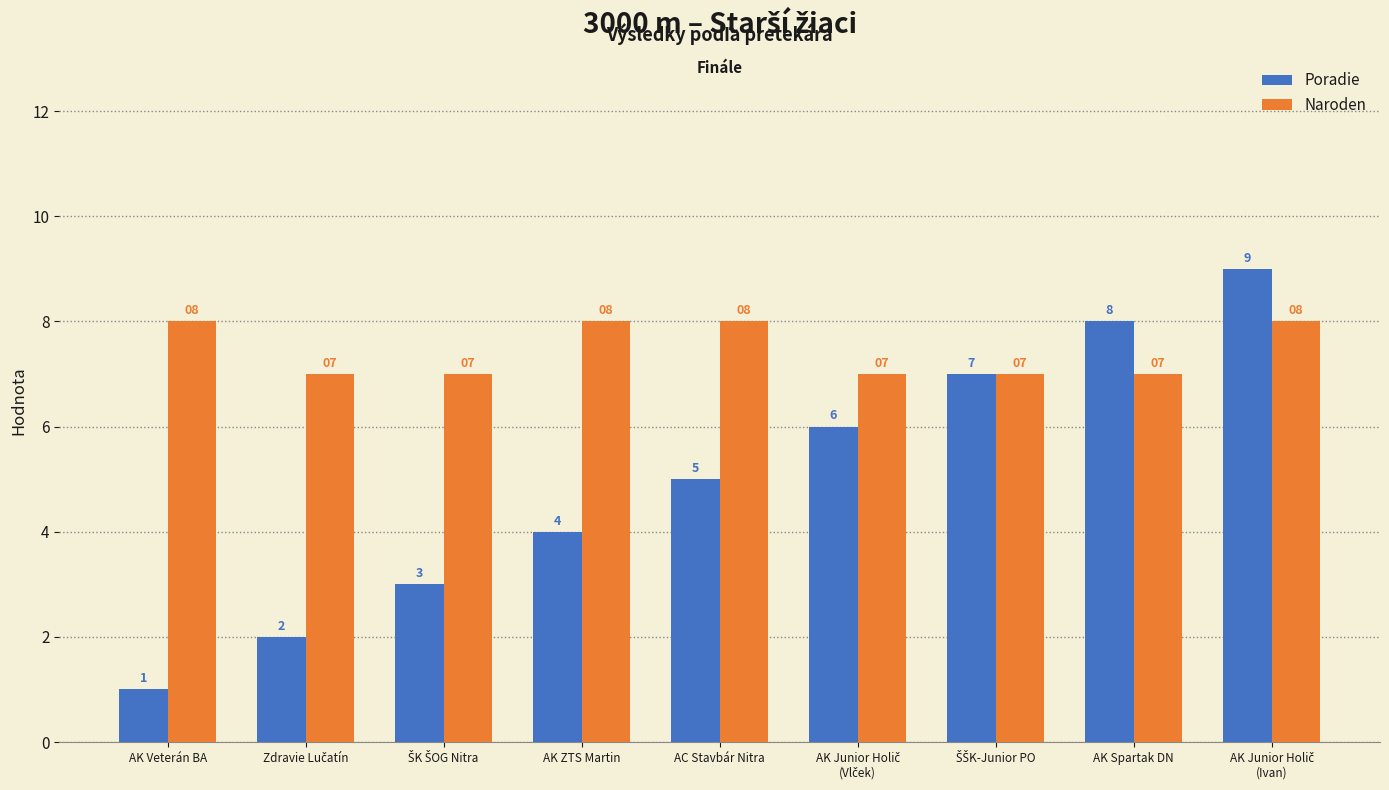

What is the label of the 9th bar from the right?

AK Veterán BA